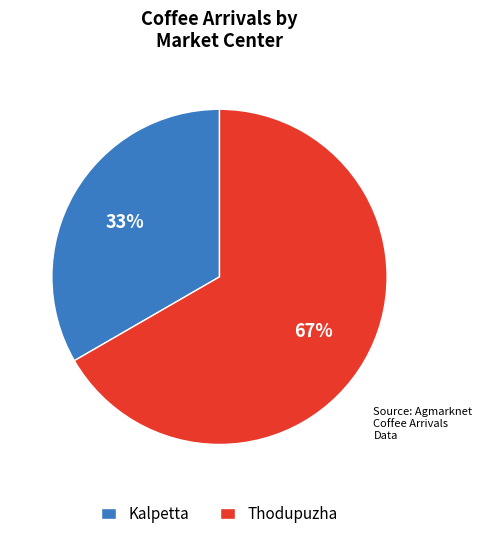

Count the number of slices in the pie.

2